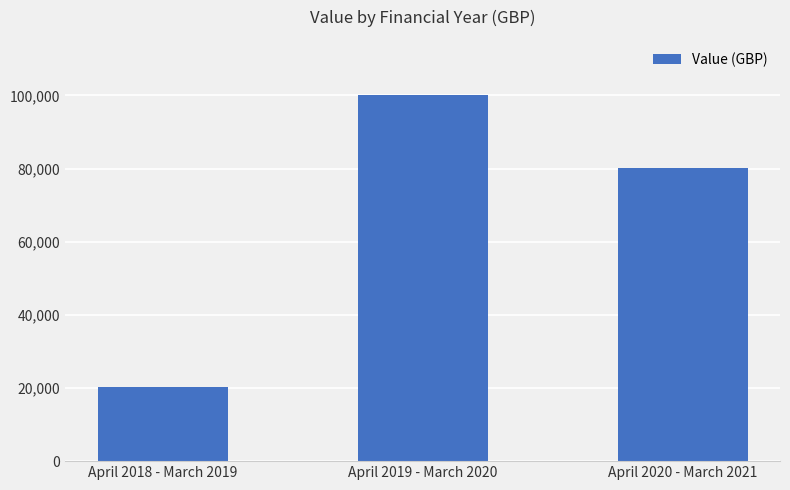

Does the chart contain stacked bars?

No